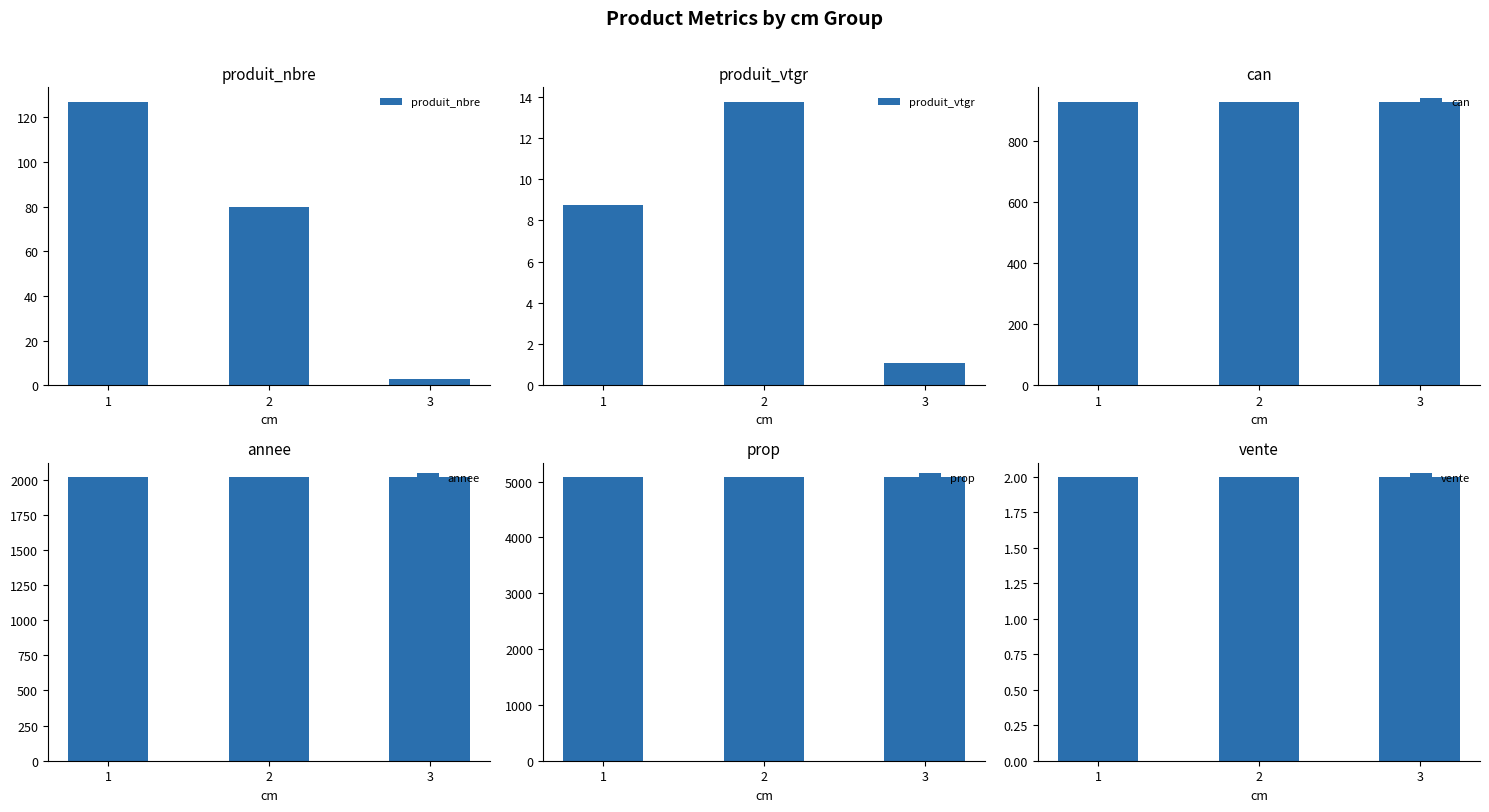

Which series has the largest range (max minus min)?

produit_nbre